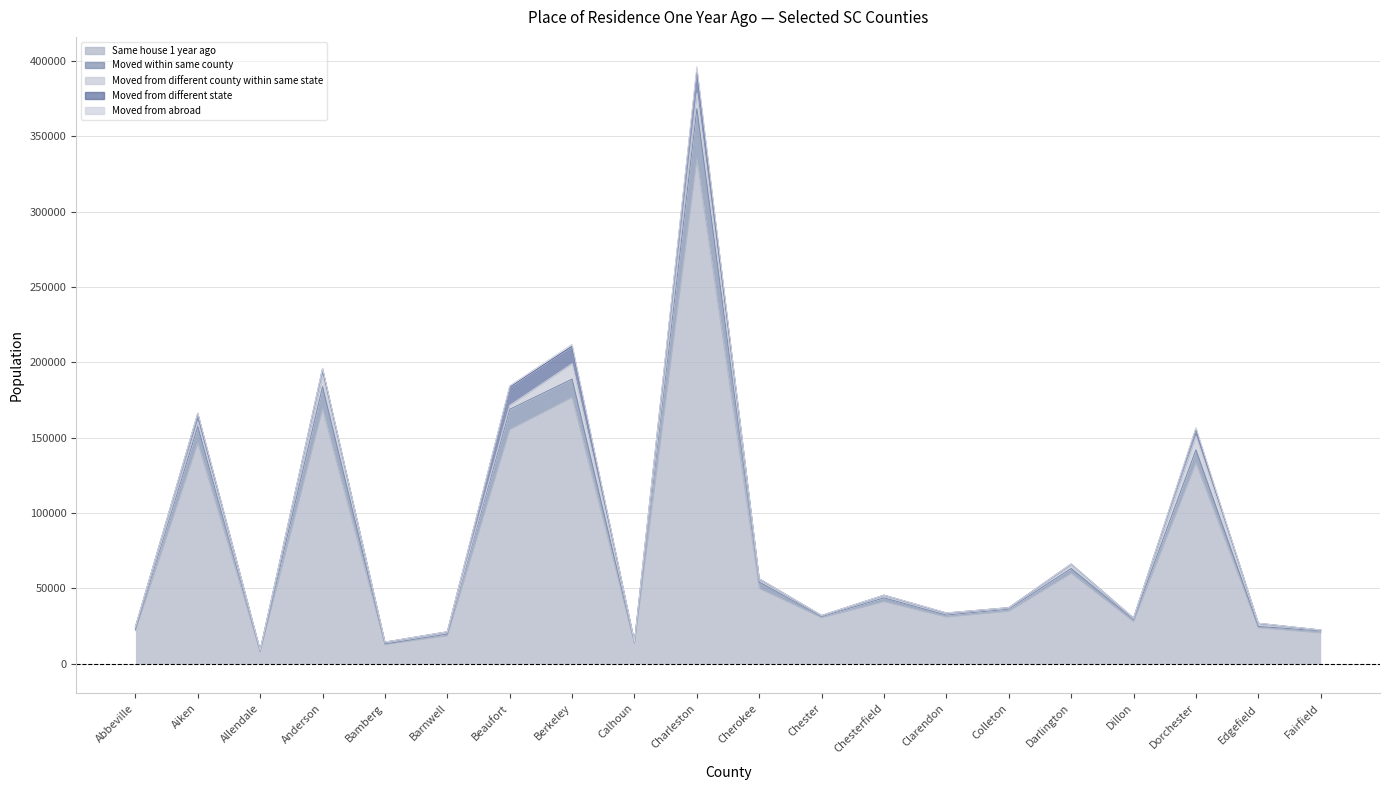

True or false: Moved from different state and Same house 1 year ago cross at least once.

False